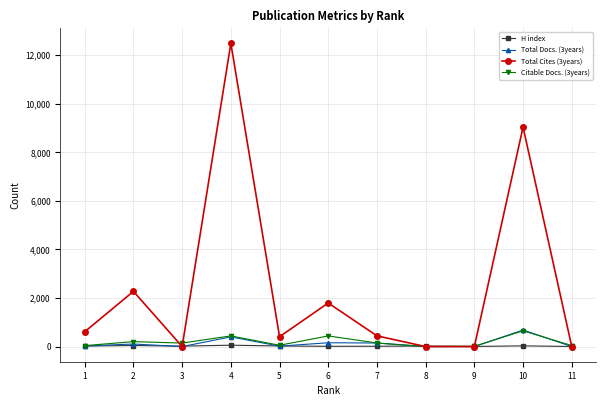

The Citable Docs. (3years) series shows 144 at 3. True or false?

True